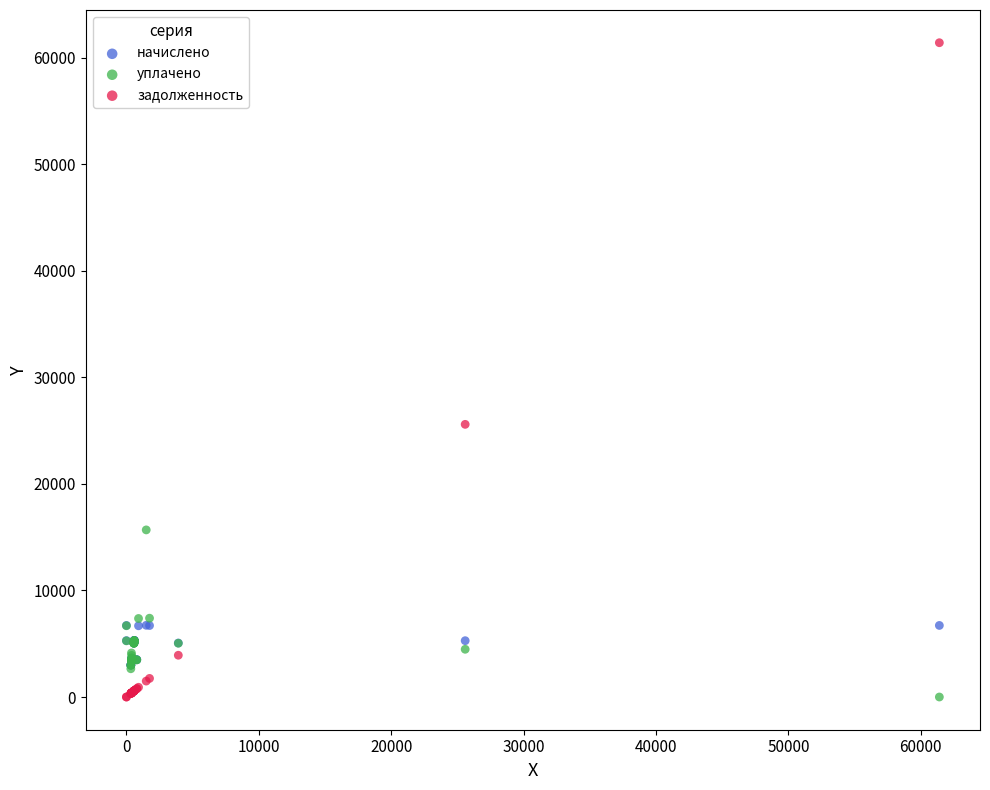

Which series reaches the maximum Y coordinate?

задолженность